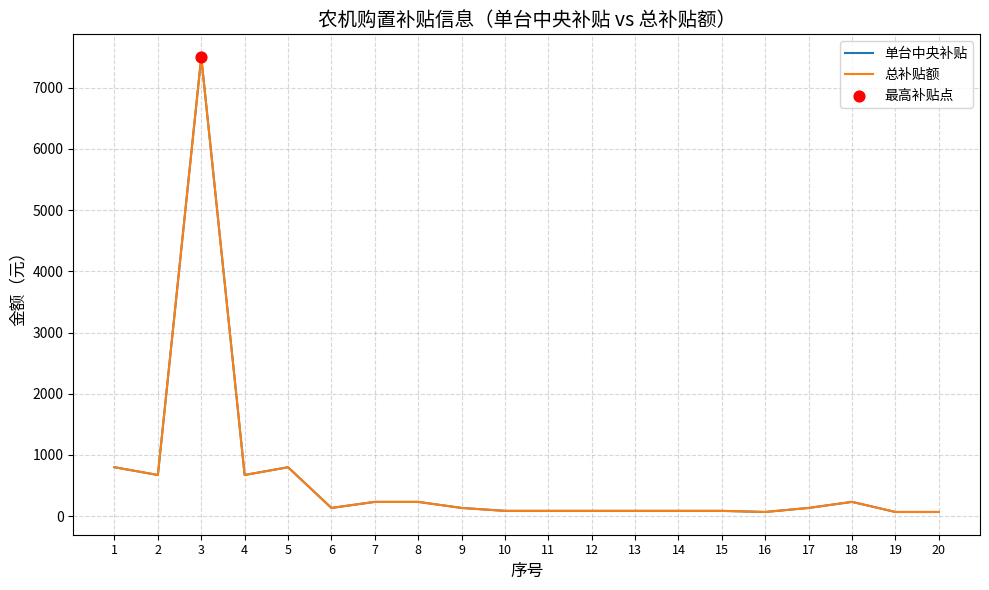

Which series has the largest total across all categories?

单台中央补贴